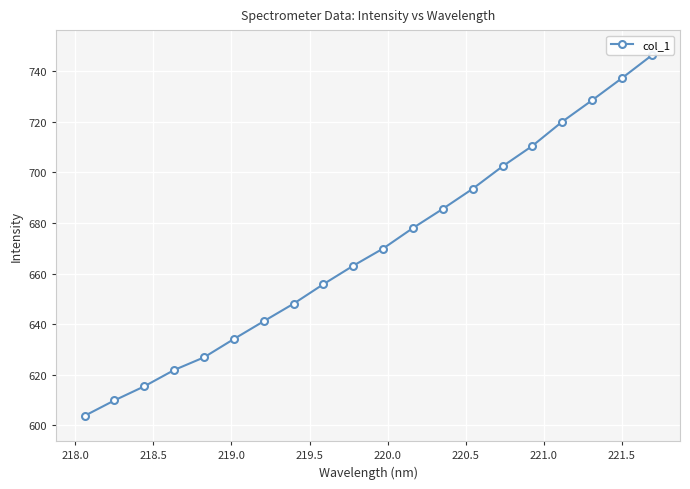

What is the sum of all values?

13391.5